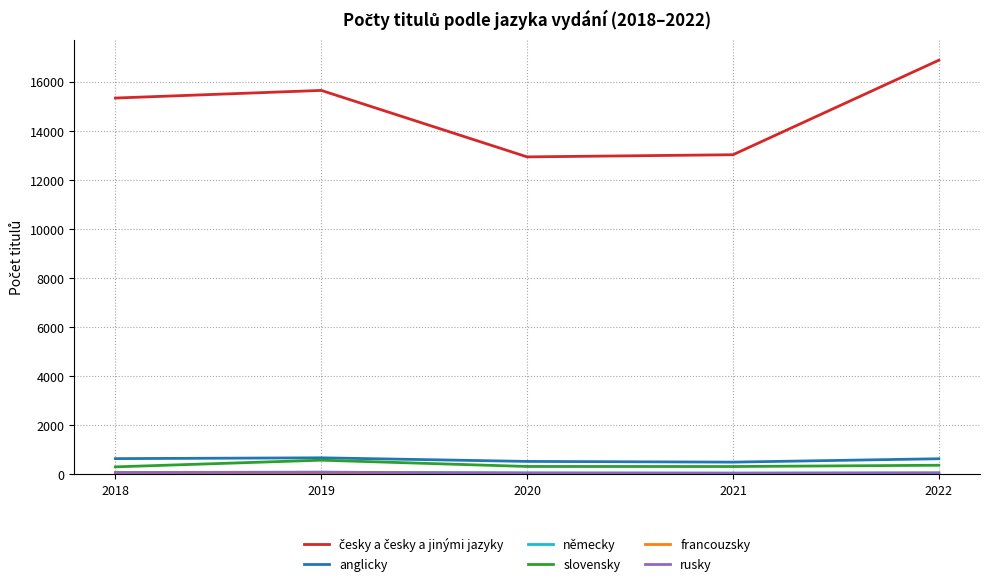

Is it true that slovensky equals 313 at 2021?

True